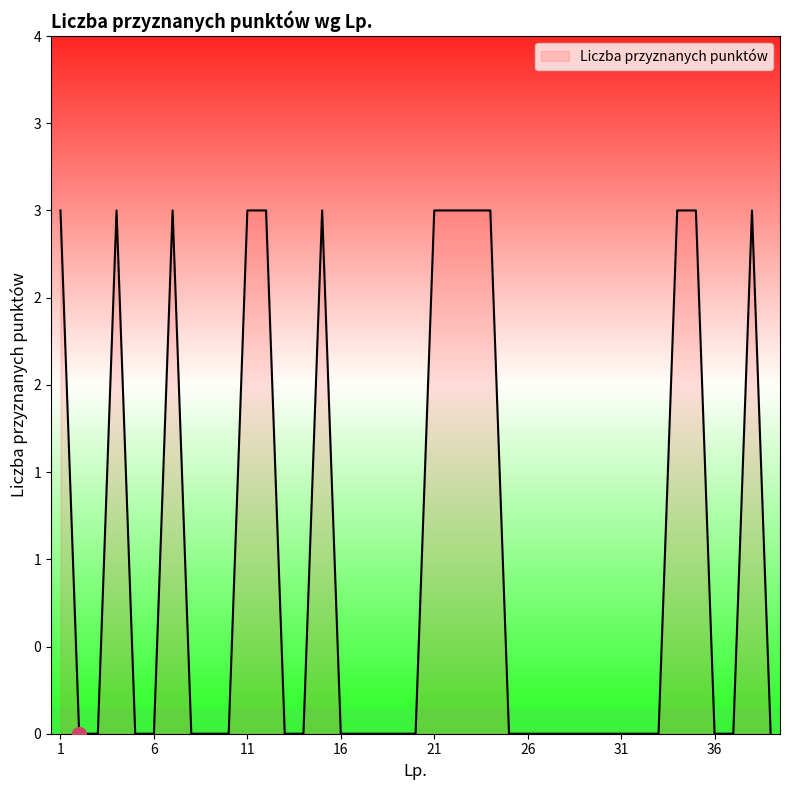

Reading left to right, list all the values displayed in this chart.

1=3	2=0	3=0	4=3	5=0	6=0	7=3	8=0	9=0	10=0	11=3	12=3	13=0	14=0	15=3	16=0	17=0	18=0	19=0	20=0	21=3	22=3	23=3	24=3	25=0	26=0	27=0	28=0	29=0	30=0	31=0	32=0	33=0	34=3	35=3	36=0	37=0	38=3	39=0